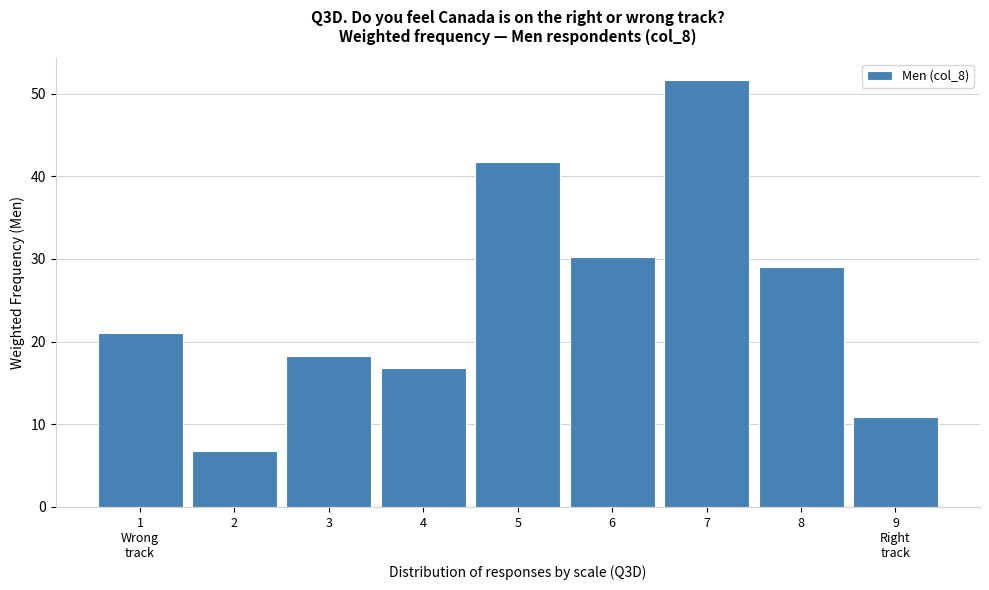

Reading right to left, list all the values displayed in this chart.

10.9	29.1	51.7	30.2	41.7	16.9	18.2	6.8	21.1